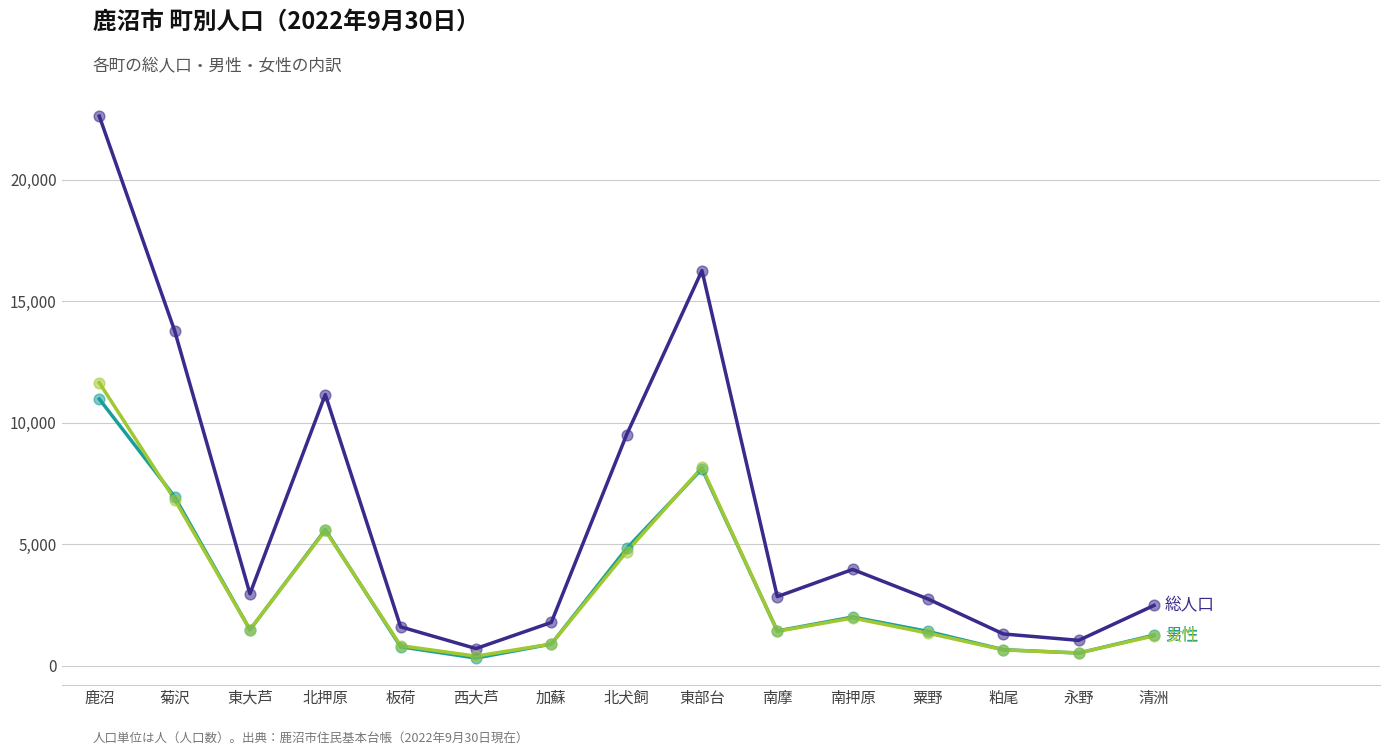

What is the total value across all series at 板荷?

3194